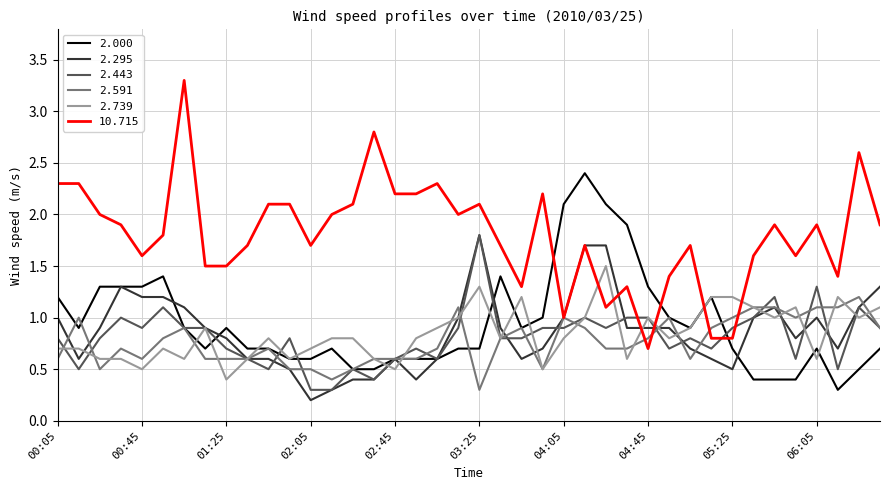

True or false: 2.739 and 10.715 intersect in this chart.

True